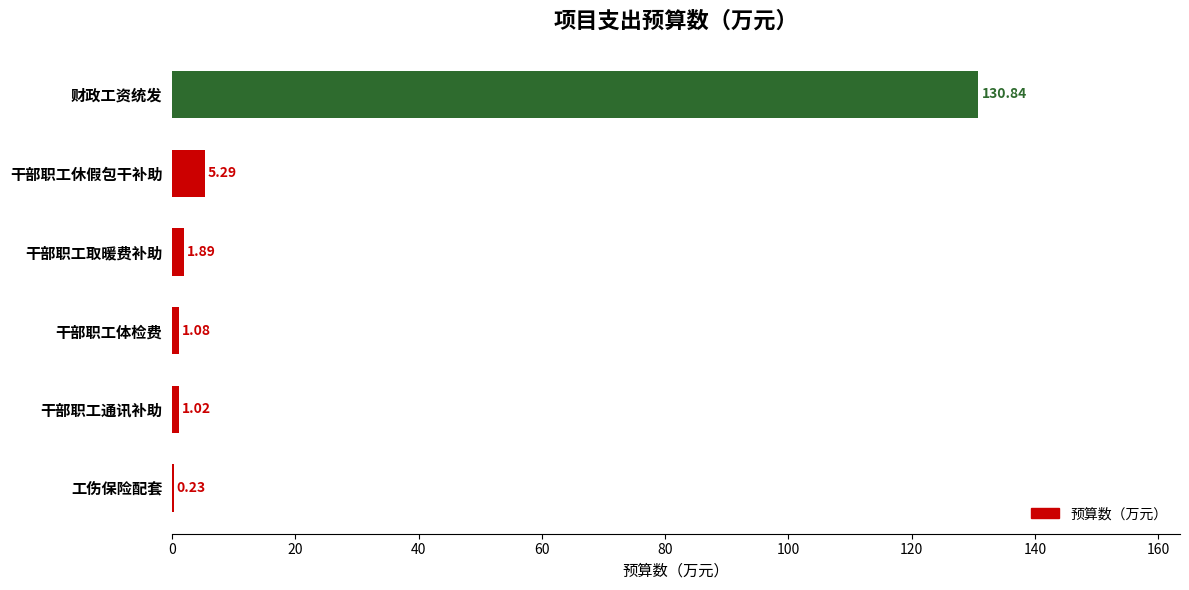

Approximately how many times larger is the value at 干部职工取暖费补助 compared to 干部职工体检费?

1.7